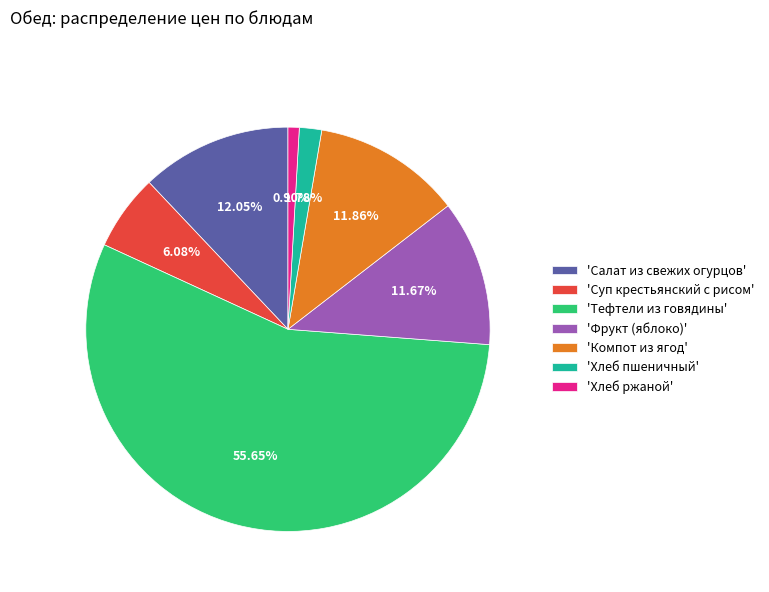

Which slice is the smallest?

'Хлеб ржаной'